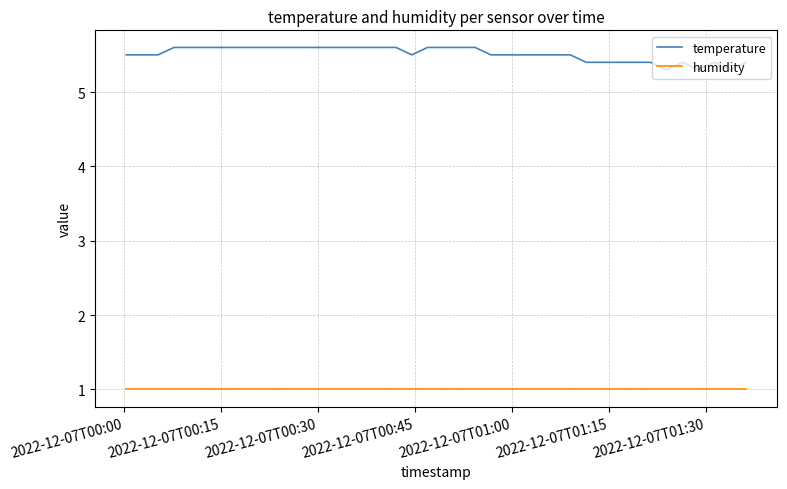

Rank the series by their average value, from highest to lowest.

temperature, humidity